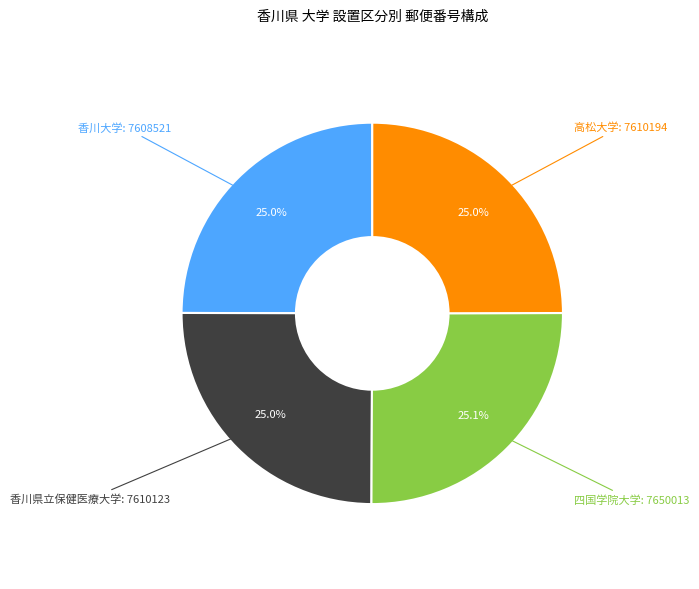

Is there any slice that represents more than half of the pie?

No